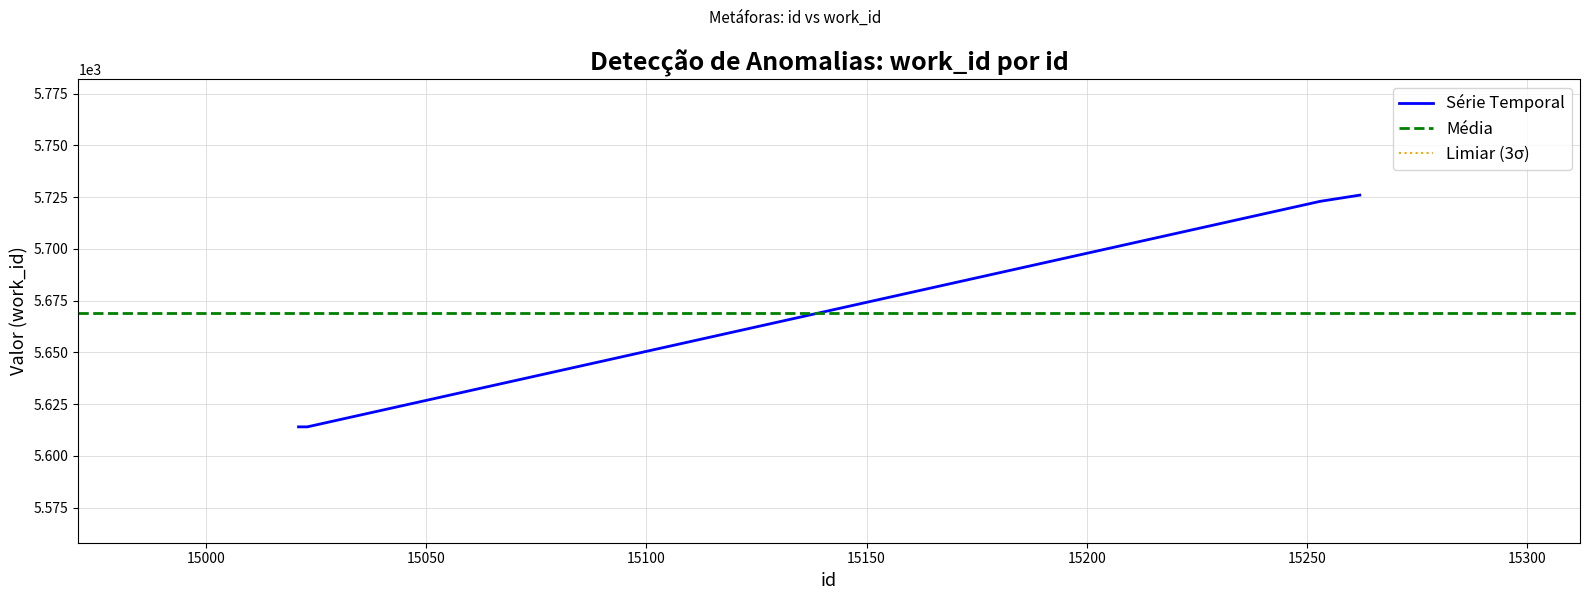

Does the chart display data point markers on the line(s)?

No